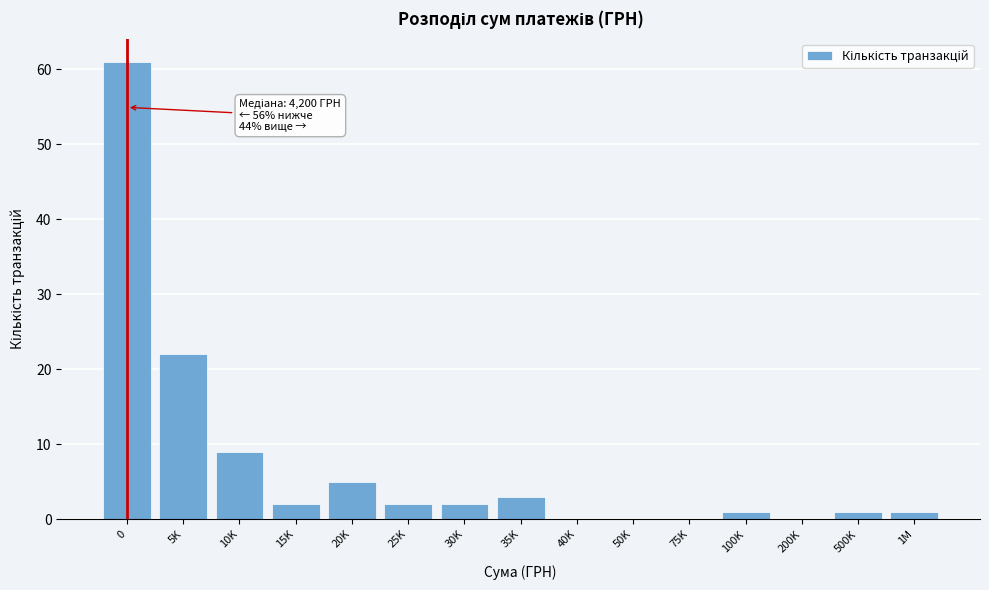

Reading left to right, list all the values displayed in this chart.

0=61	5K=22	10K=9	15K=2	20K=5	25K=2	30K=2	35K=3	40K=0	50K=0	75K=0	100K=1	200K=0	500K=1	1M=1